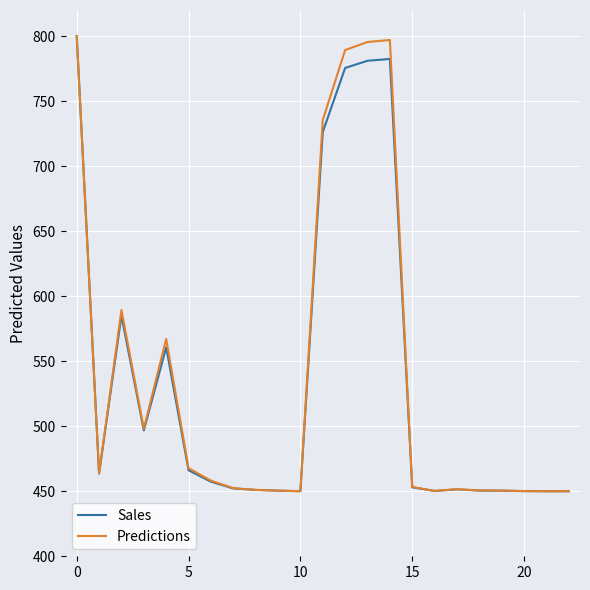

What is the lowest value of the Predictions series?

450.0